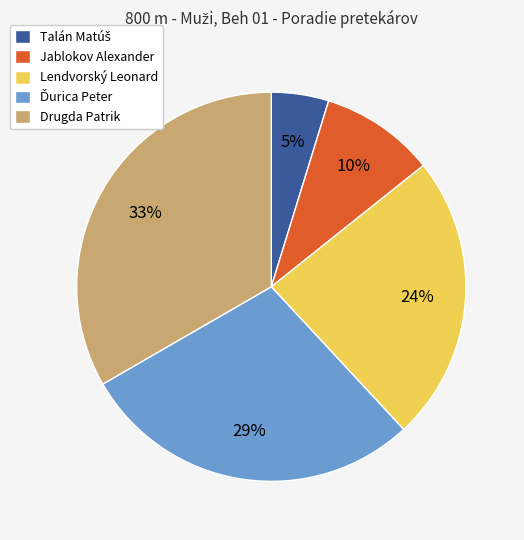

Is there a majority slice in this chart?

No